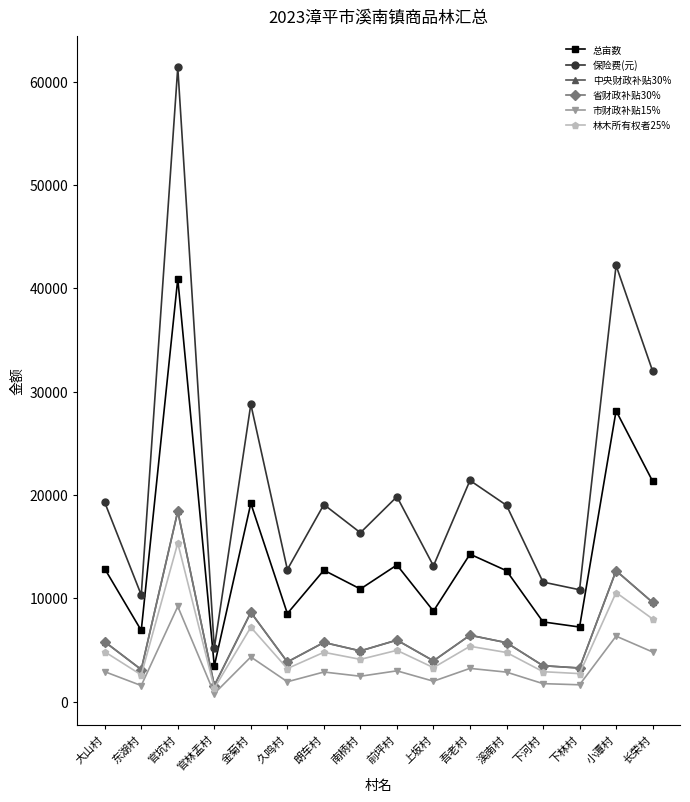

What value does the 省财政补贴30% series have at 小潭村?

12663.4